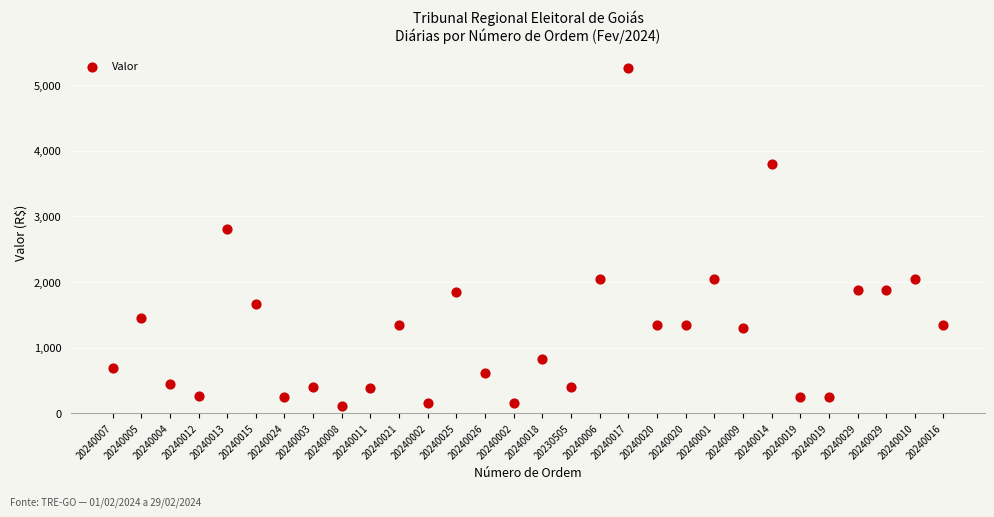

What Y value in the scatter plot is closest to 2685?

2805